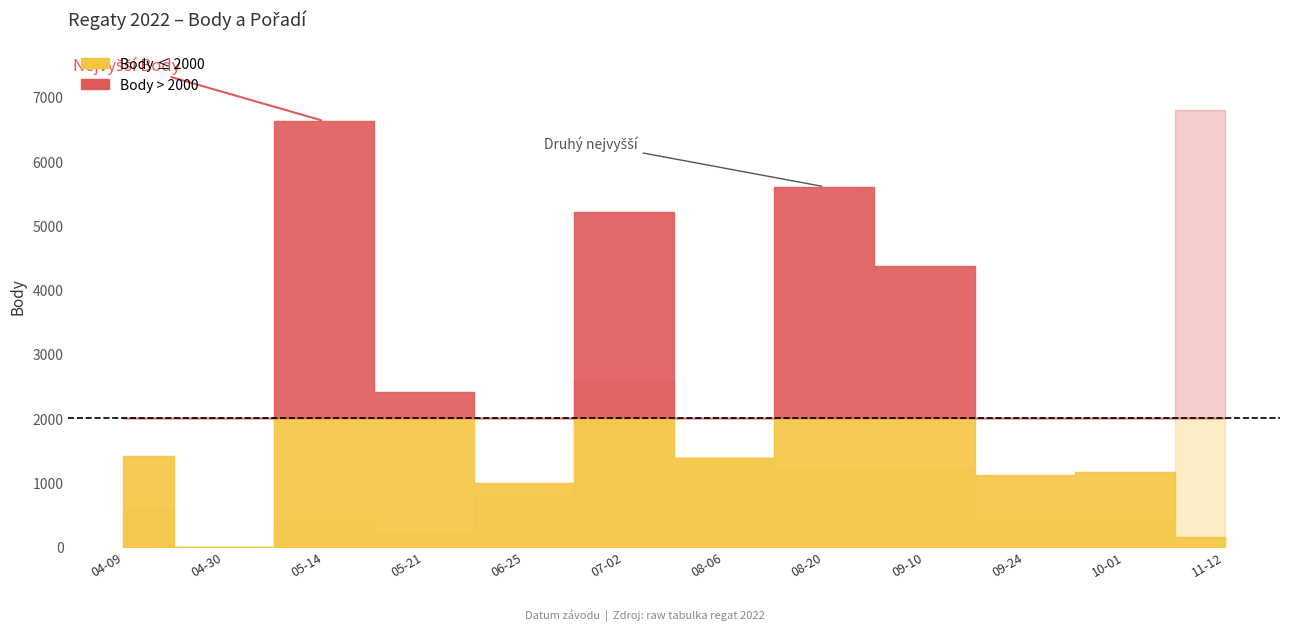

Is it true that Pořadí equals 5 at 2022-04-09?

False